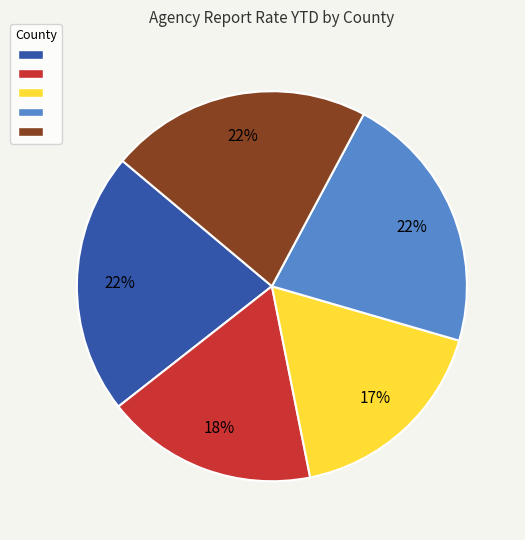

How many slices are in this pie chart?

5